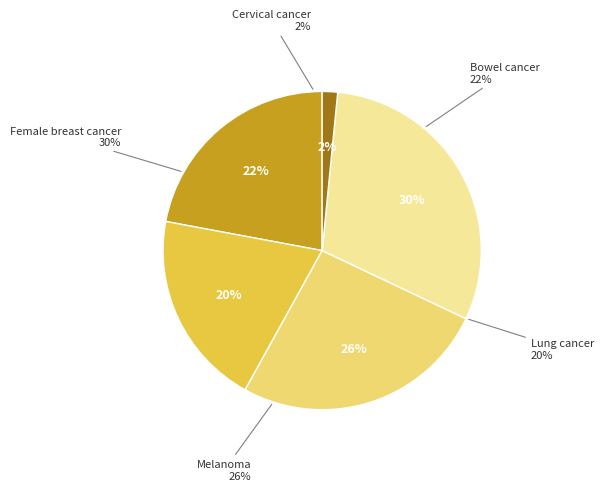

The Lung cancer slice represents 20% of the pie. True or false?

True